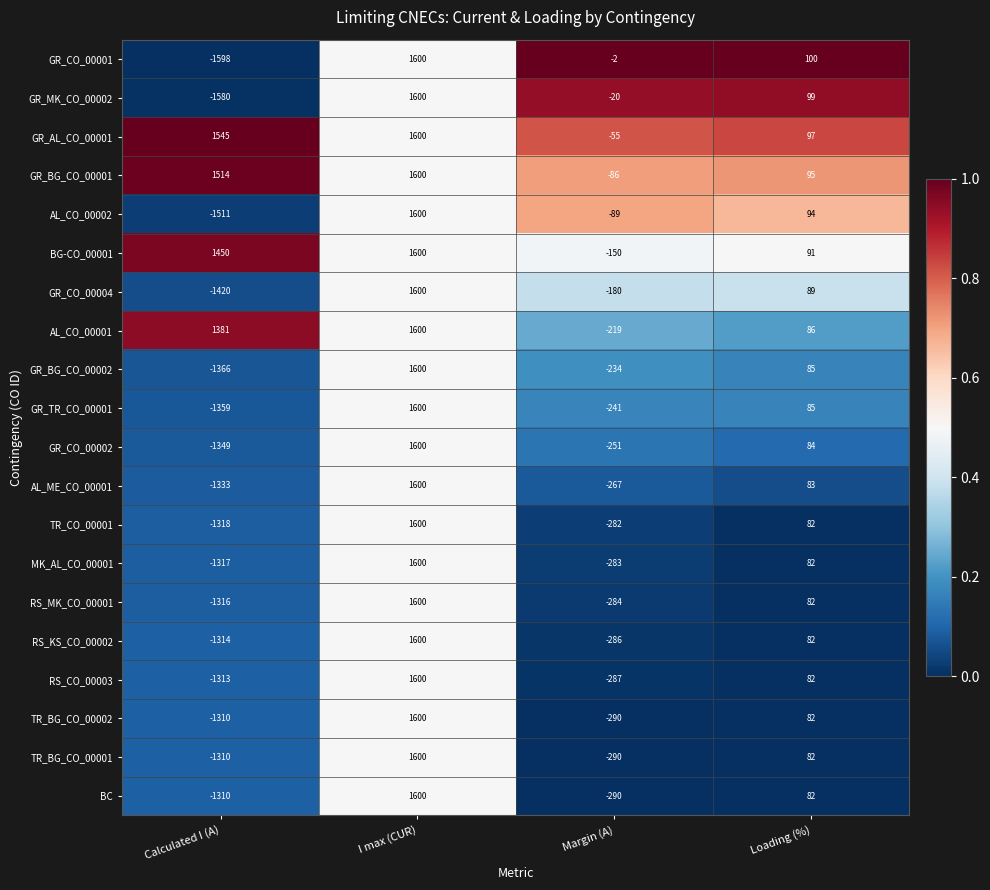

At how many categories does at least one series exceed 0?

3